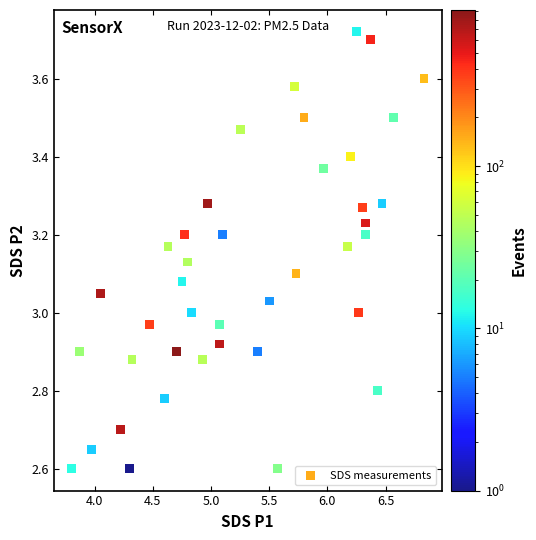

What is the range of Y values (max minus min)?

1.1